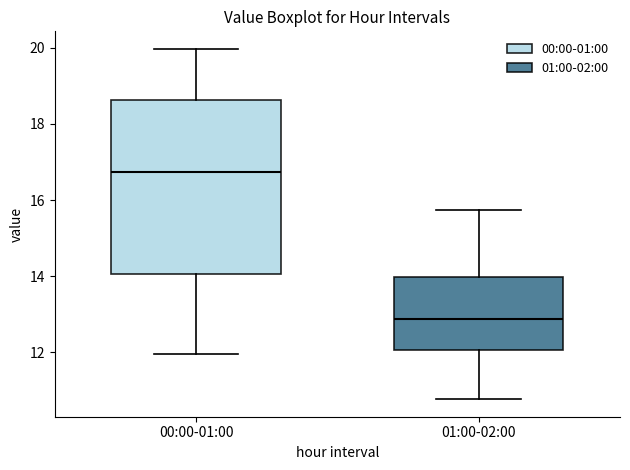

Which box has the lowest median line?

01:00-02:00